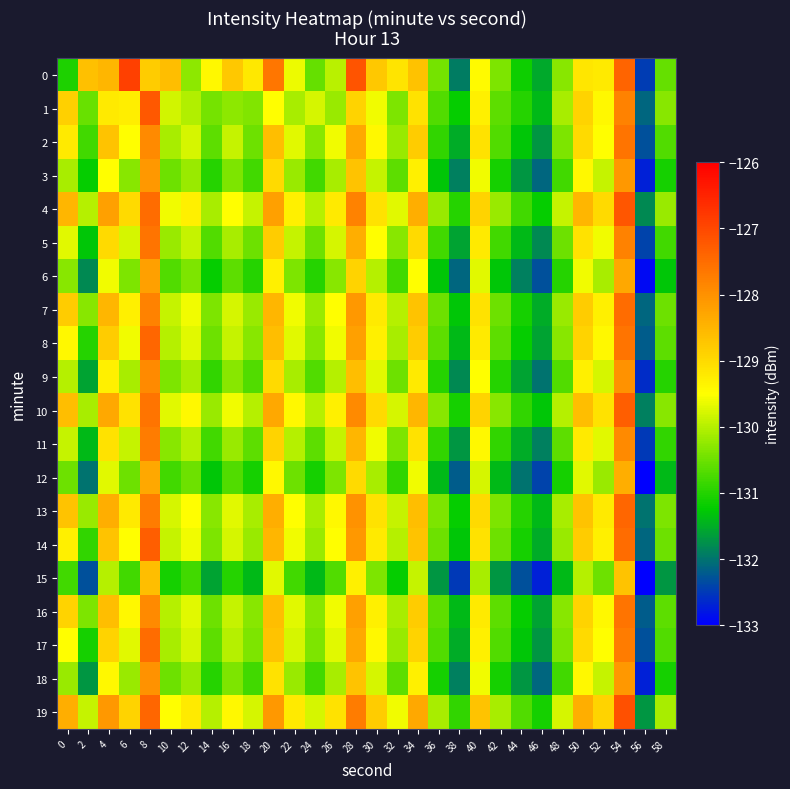

List the series in order of their peak value, lowest first.

15, 12, 6, 3, 18, 9, 11, 2, 5, 16, 7, 17, 8, 13, 10, 14, 1, 4, 19, 0